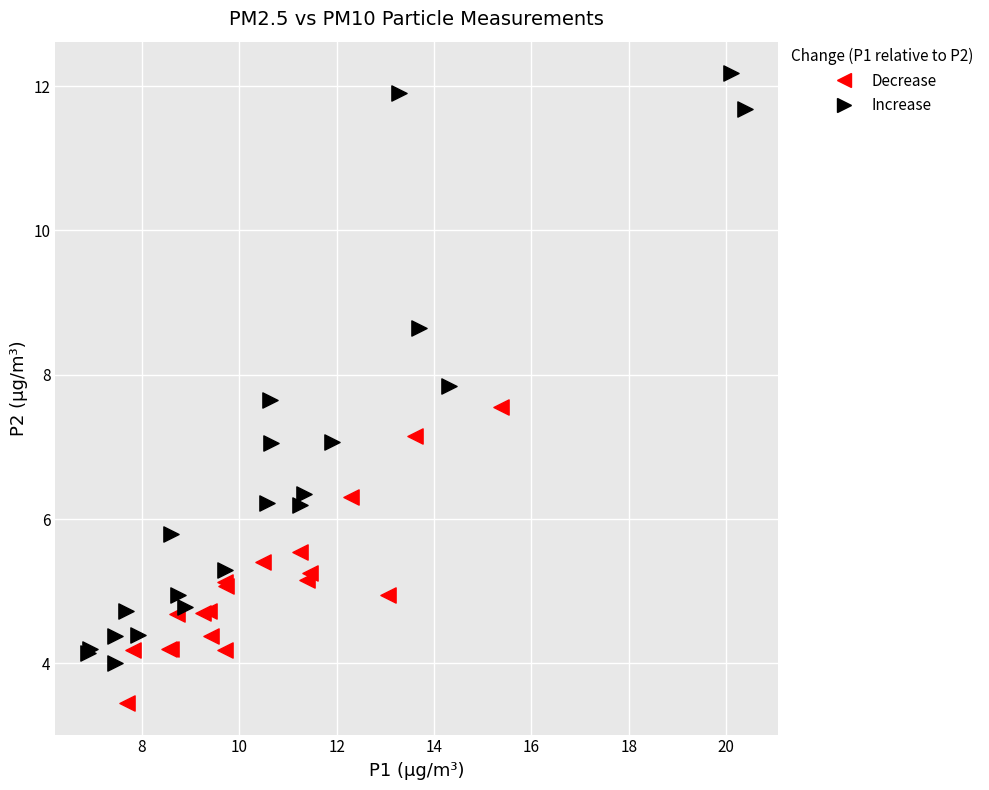

Which series contains the lowest Y value?

Decrease